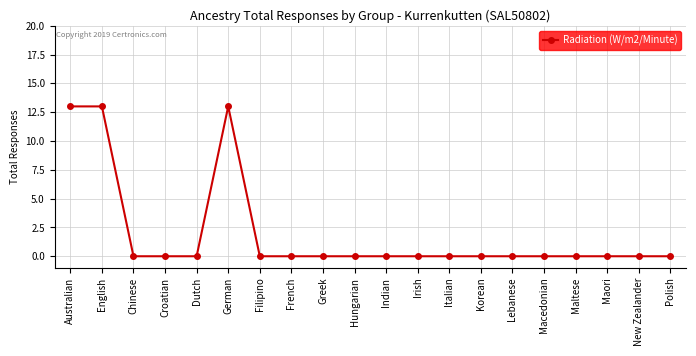

What is the sum of all values?

39